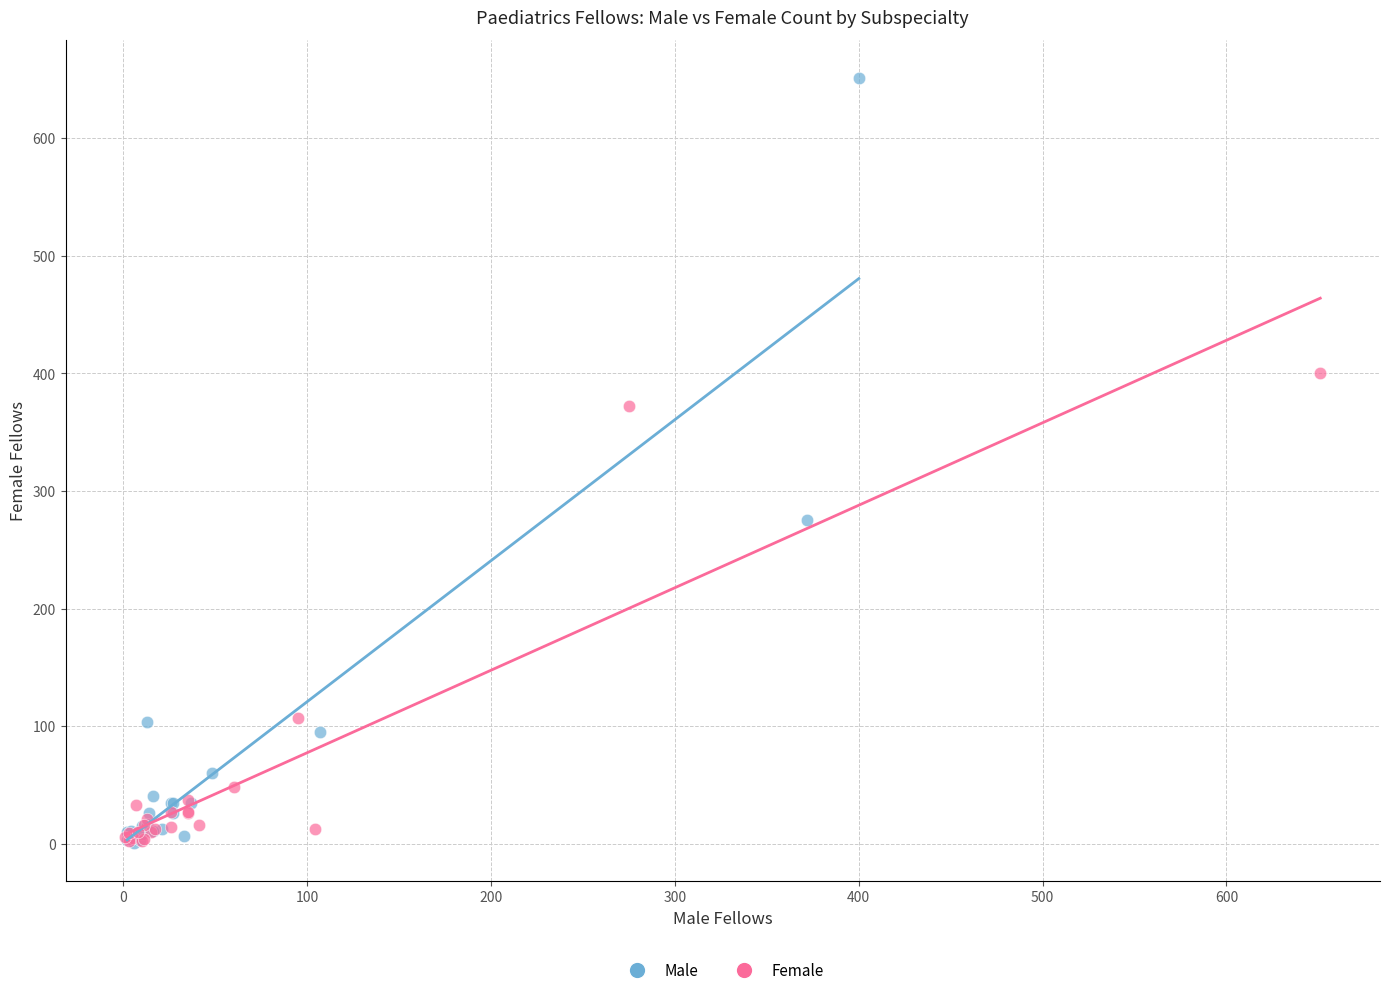

Which series contains the highest Y value?

Male